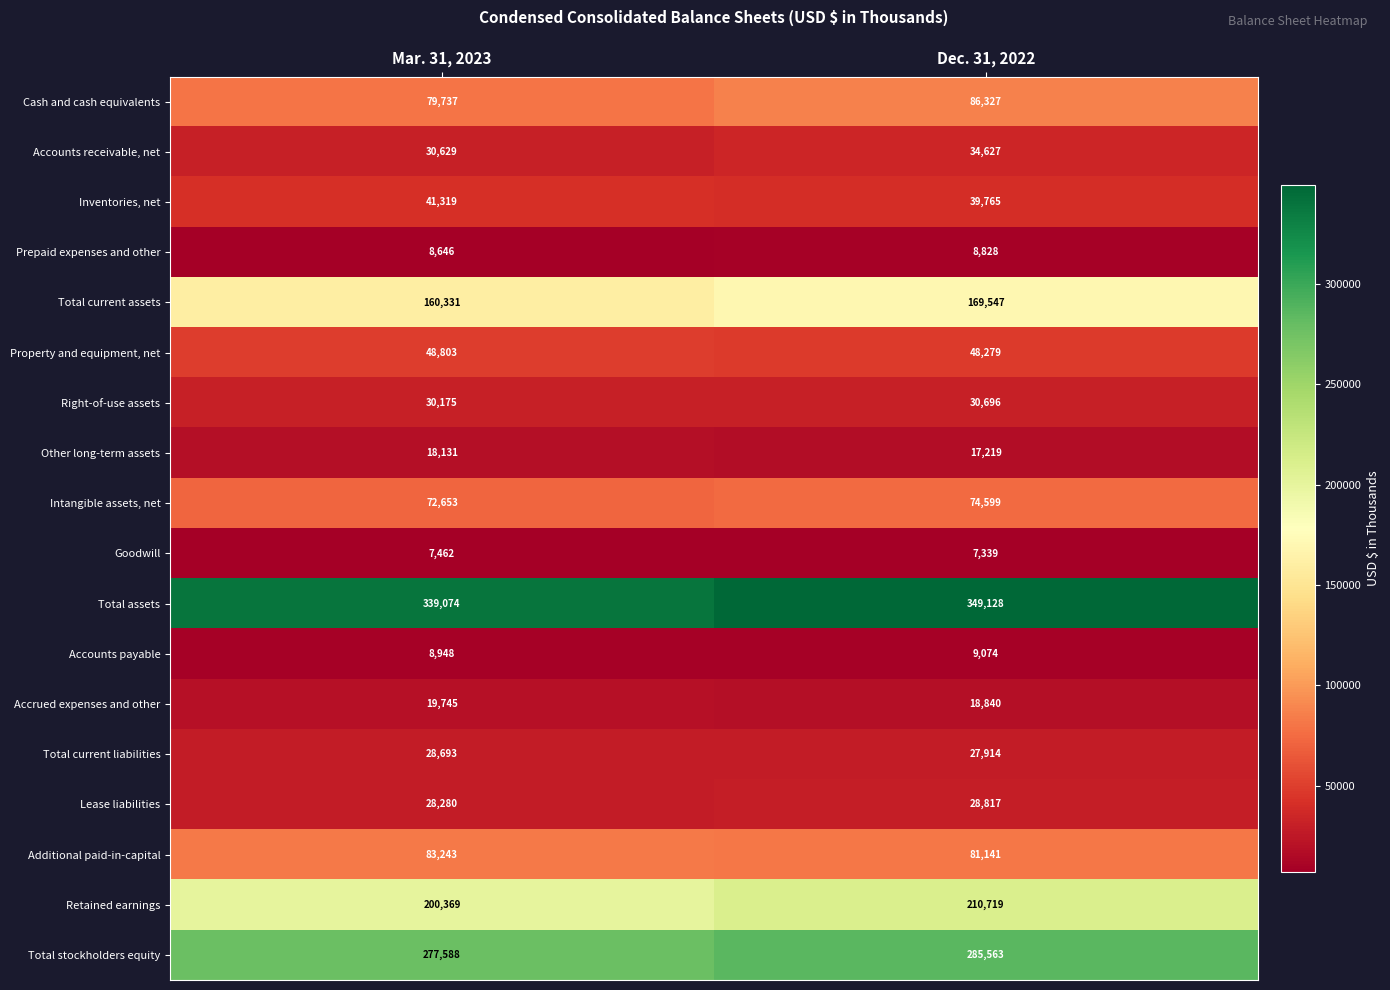

Read the Total assets value at Dec. 31, 2022, to the nearest 50.

349150